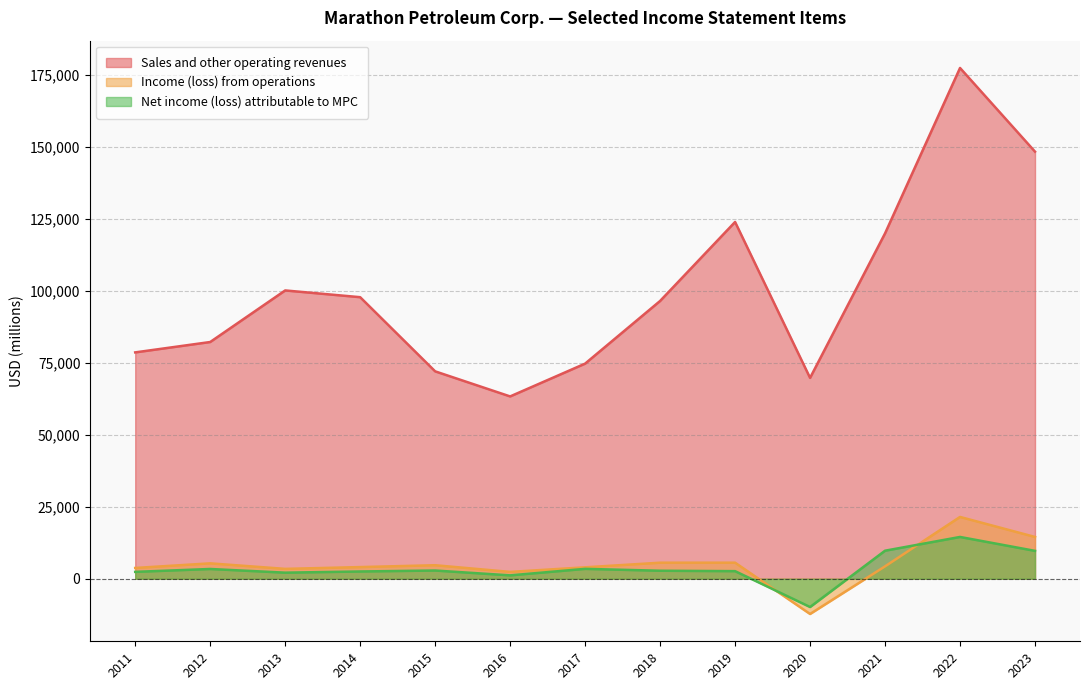

What is the value of the Income (loss) from operations point at the 5th from the left?

5576